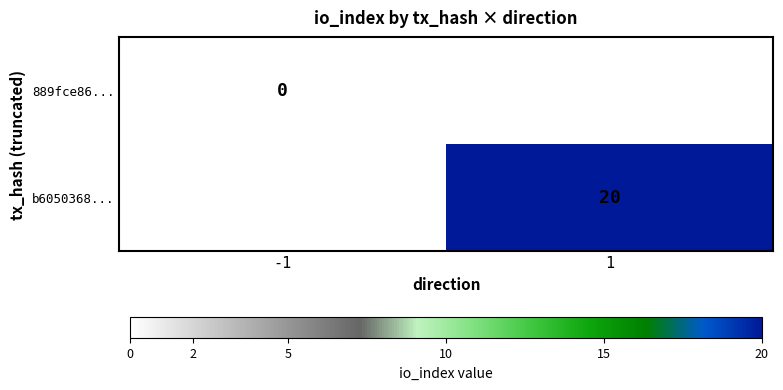

The b6050368... series shows 20 at 1. True or false?

True